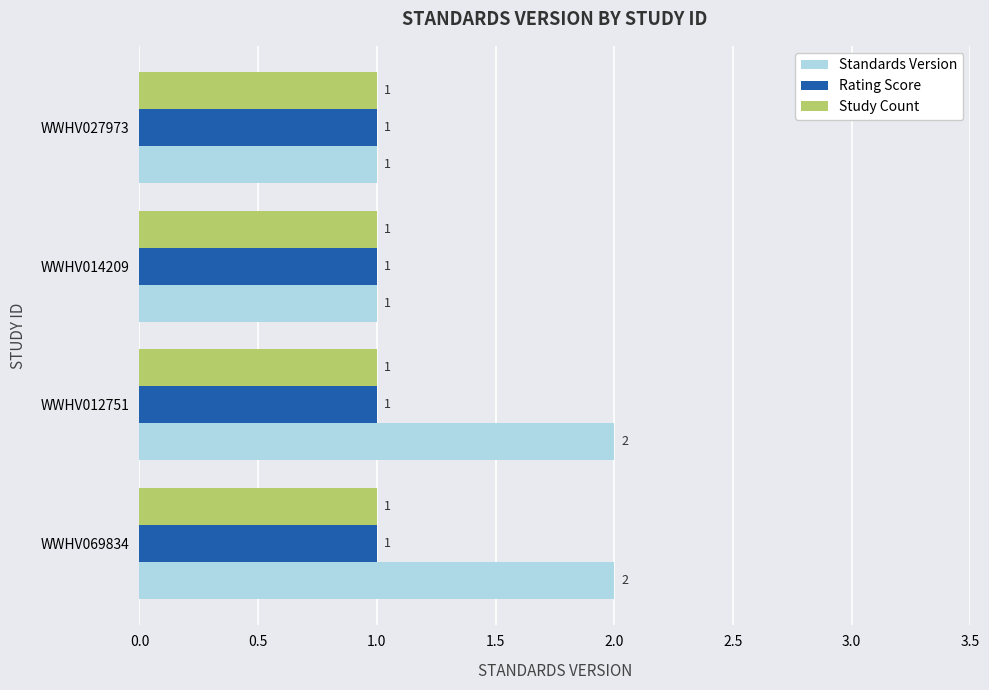

Between WWHV069834 and WWHV027973, which series saw the biggest shift?

Standards Version